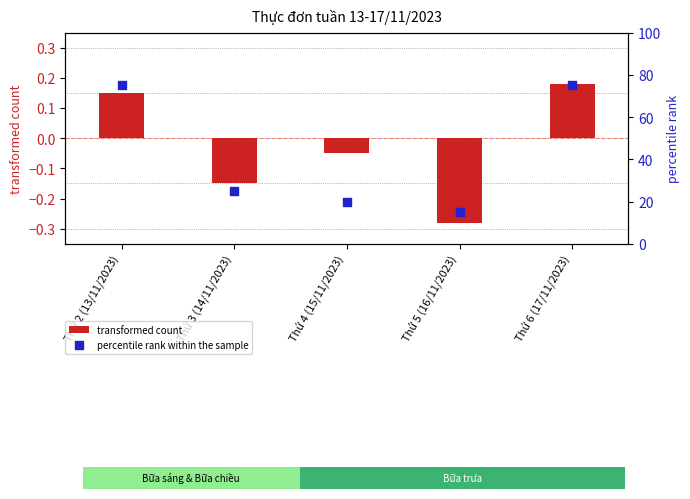

What is the total value across all series at Thứ 5 (16/11/2023)?

14.7